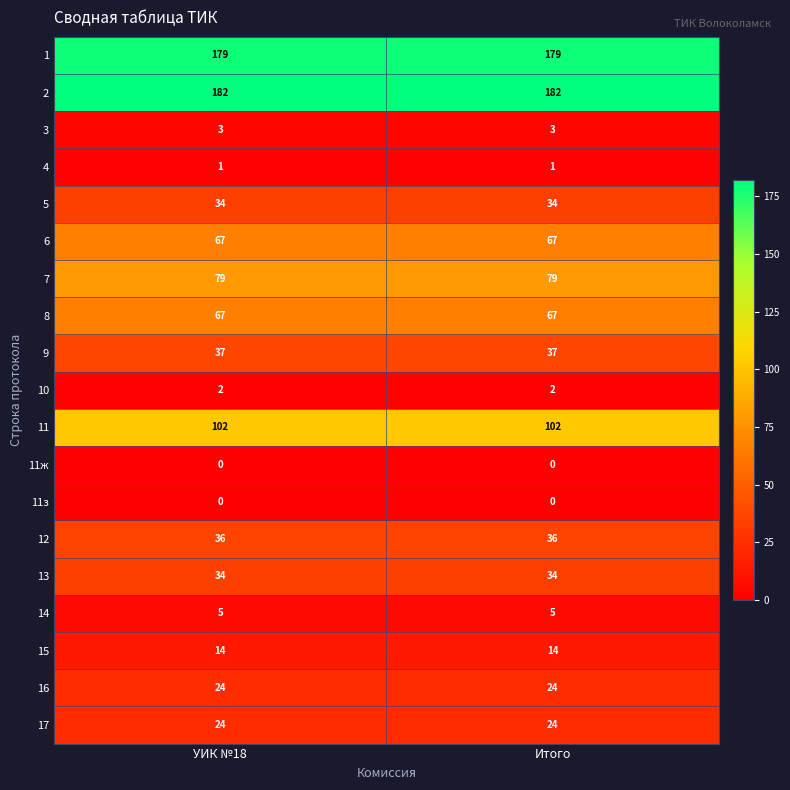

What is the average value of the 17 series?

24